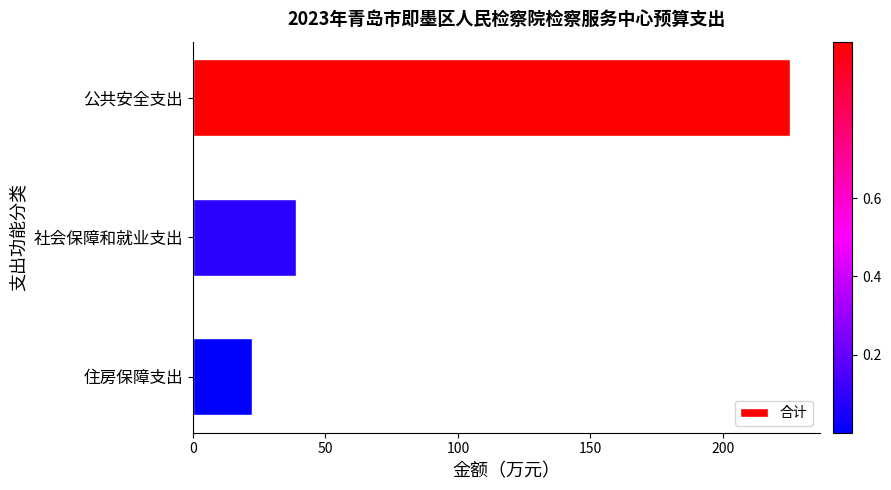

Reading top to bottom, extract all data points from this chart.

225.2	39.0	22.4